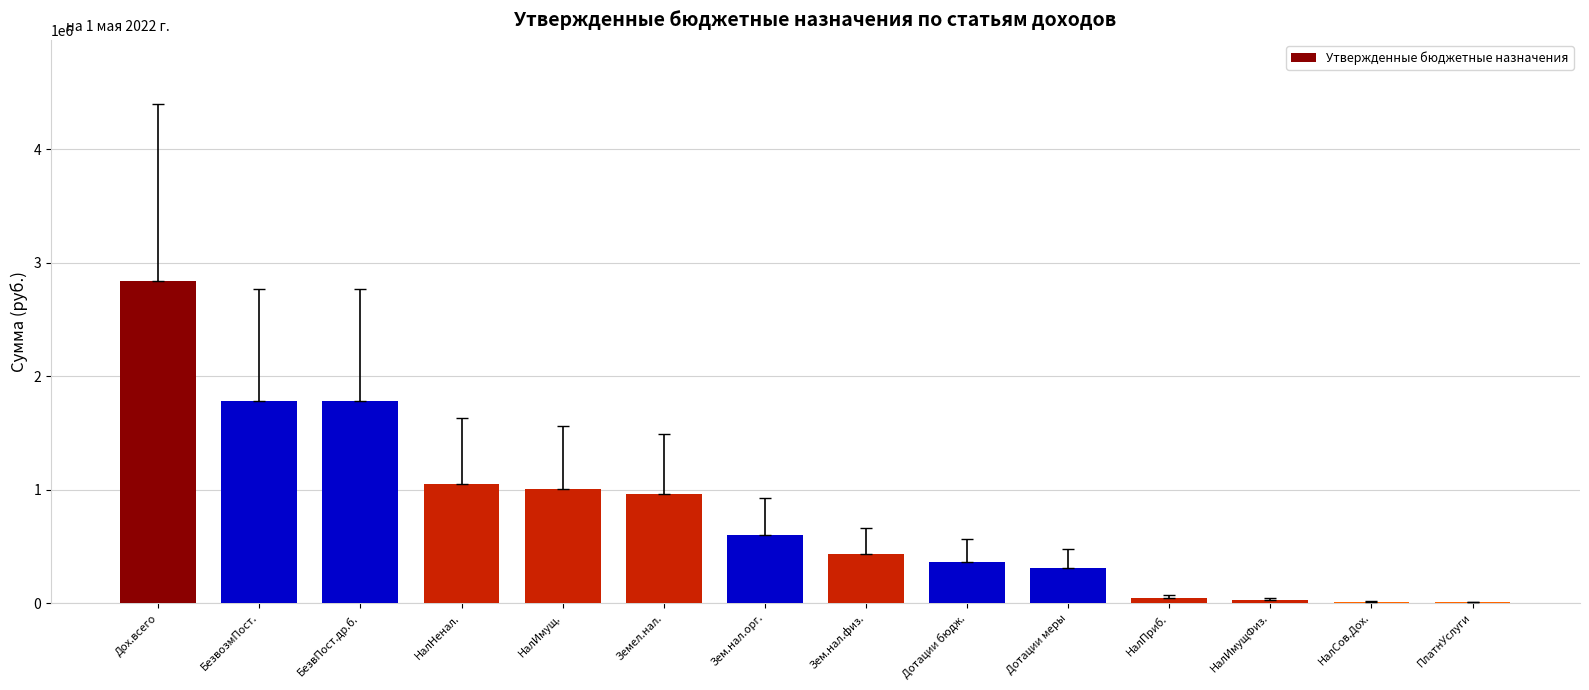

Are the bars horizontal?

No